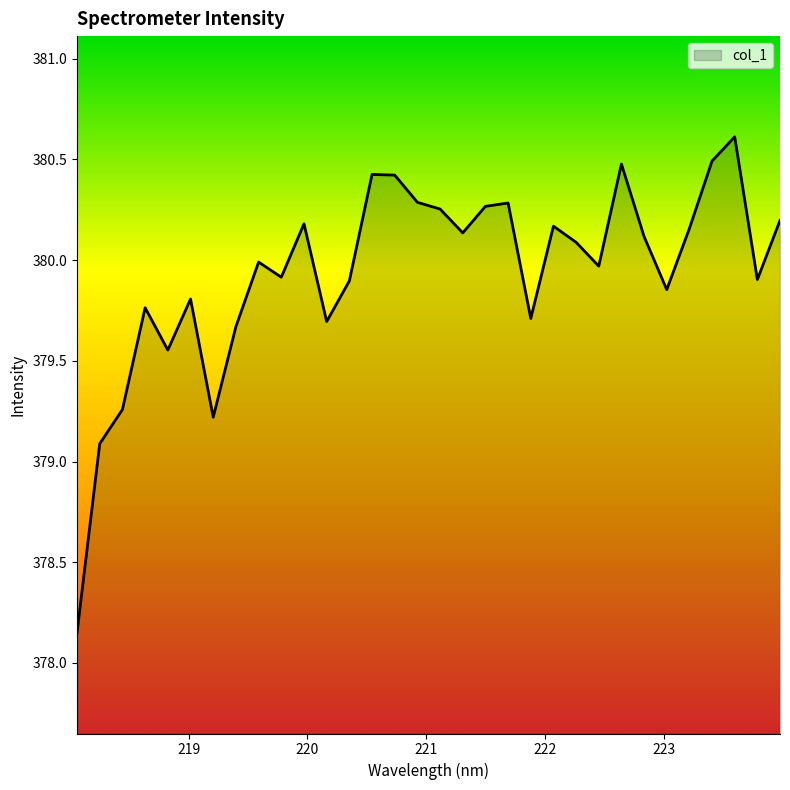

What is the greatest value displayed?

380.6